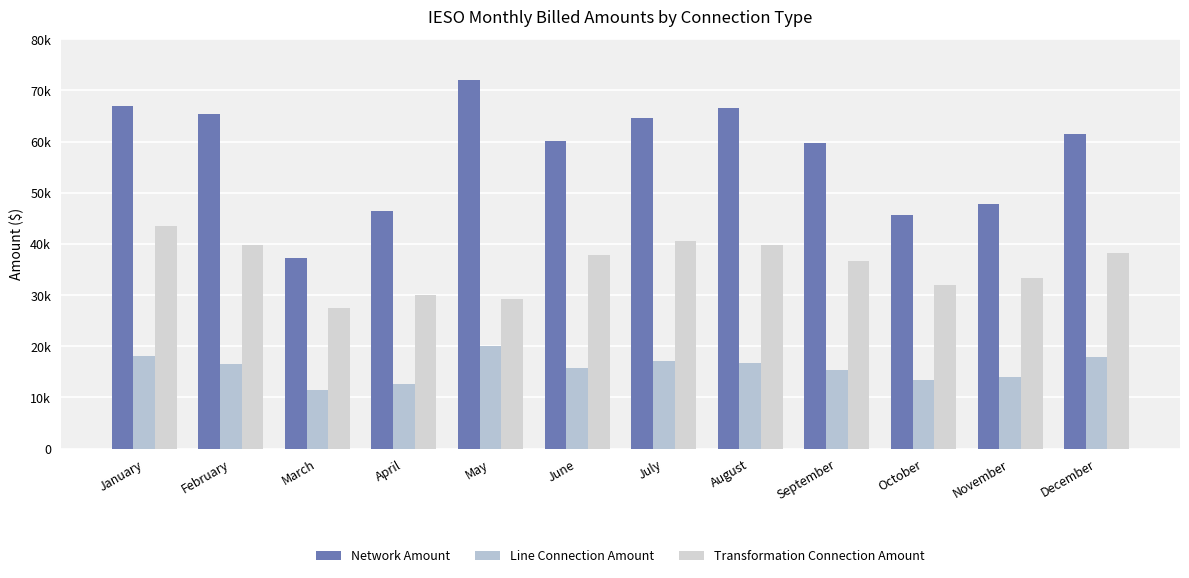

Where does the Line Connection Amount series first go above 16622?

January